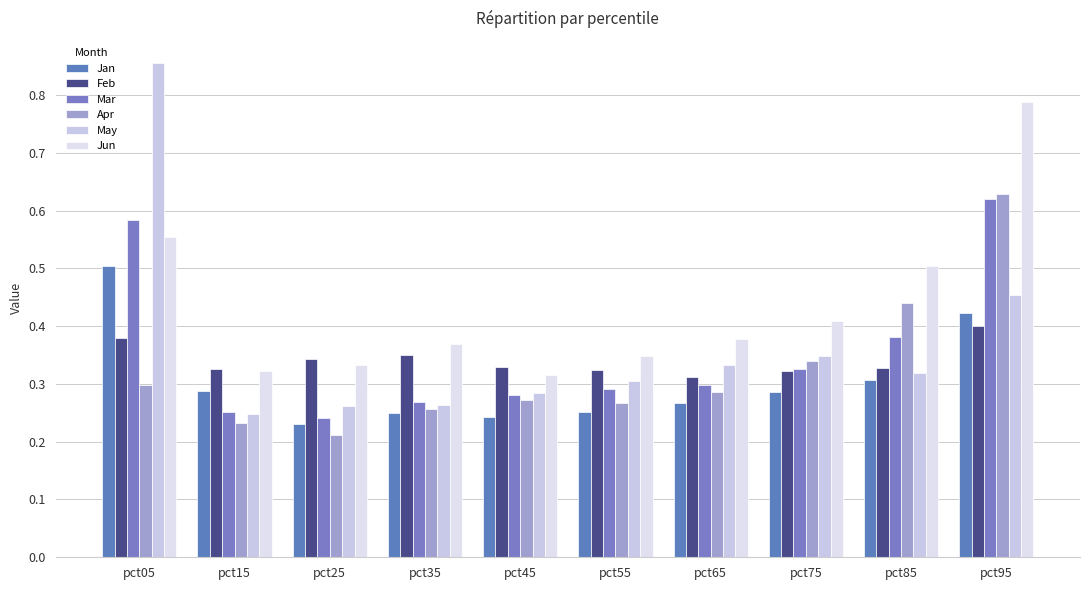

Between pct15 and pct75, which series saw the biggest shift?

Apr